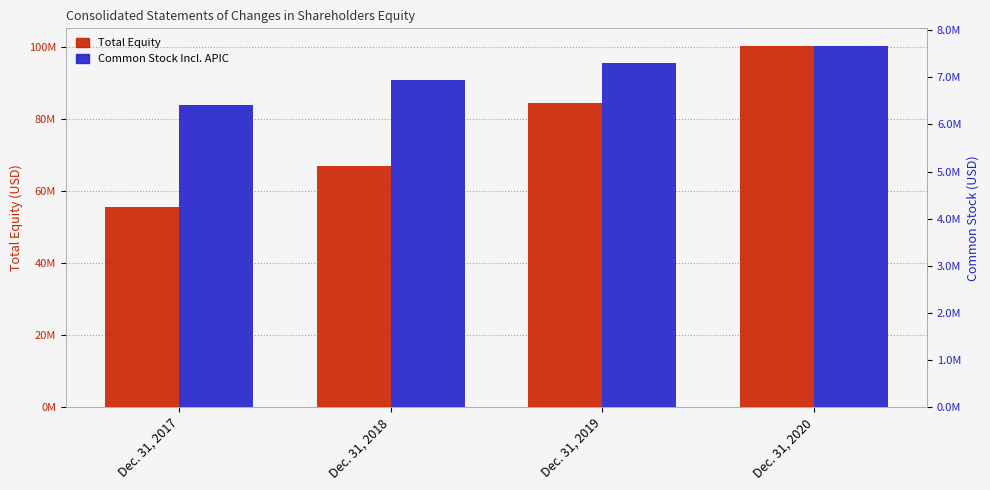

The Total Equity series shows 100154000 at Dec. 31, 2020. True or false?

True